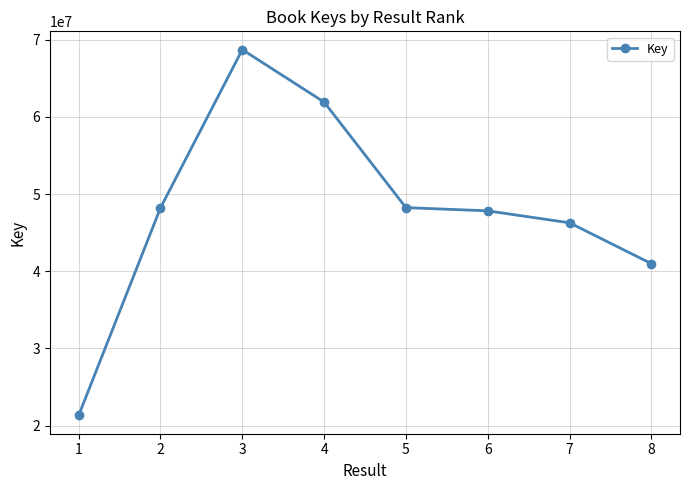

The value at 2 is 12668258. True or false?

False